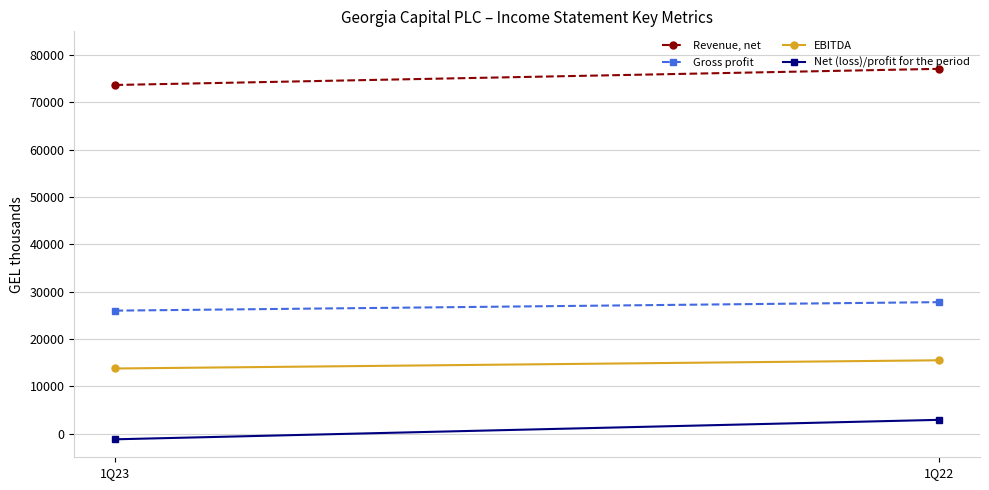

What are all the series names shown in the legend?

Revenue, net, Gross profit, EBITDA, Net (loss)/profit for the period